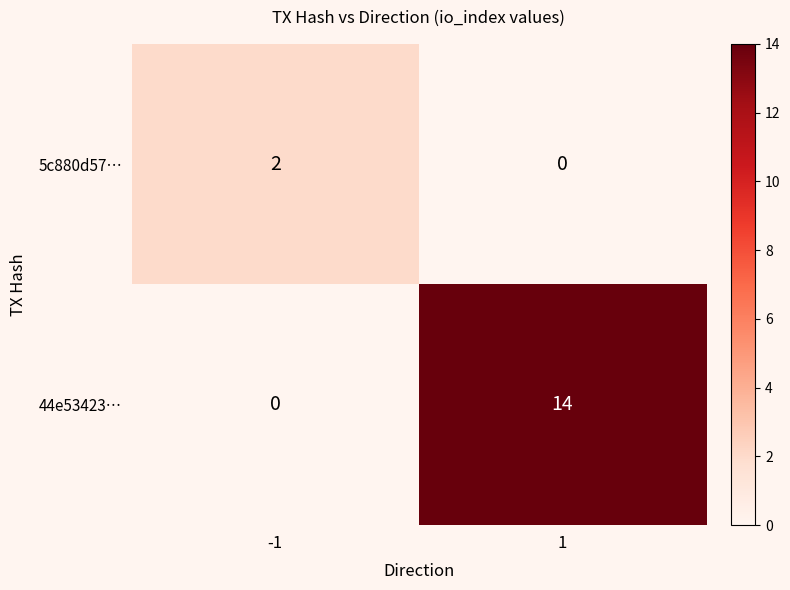

At which category is the sum across all series the highest?

1